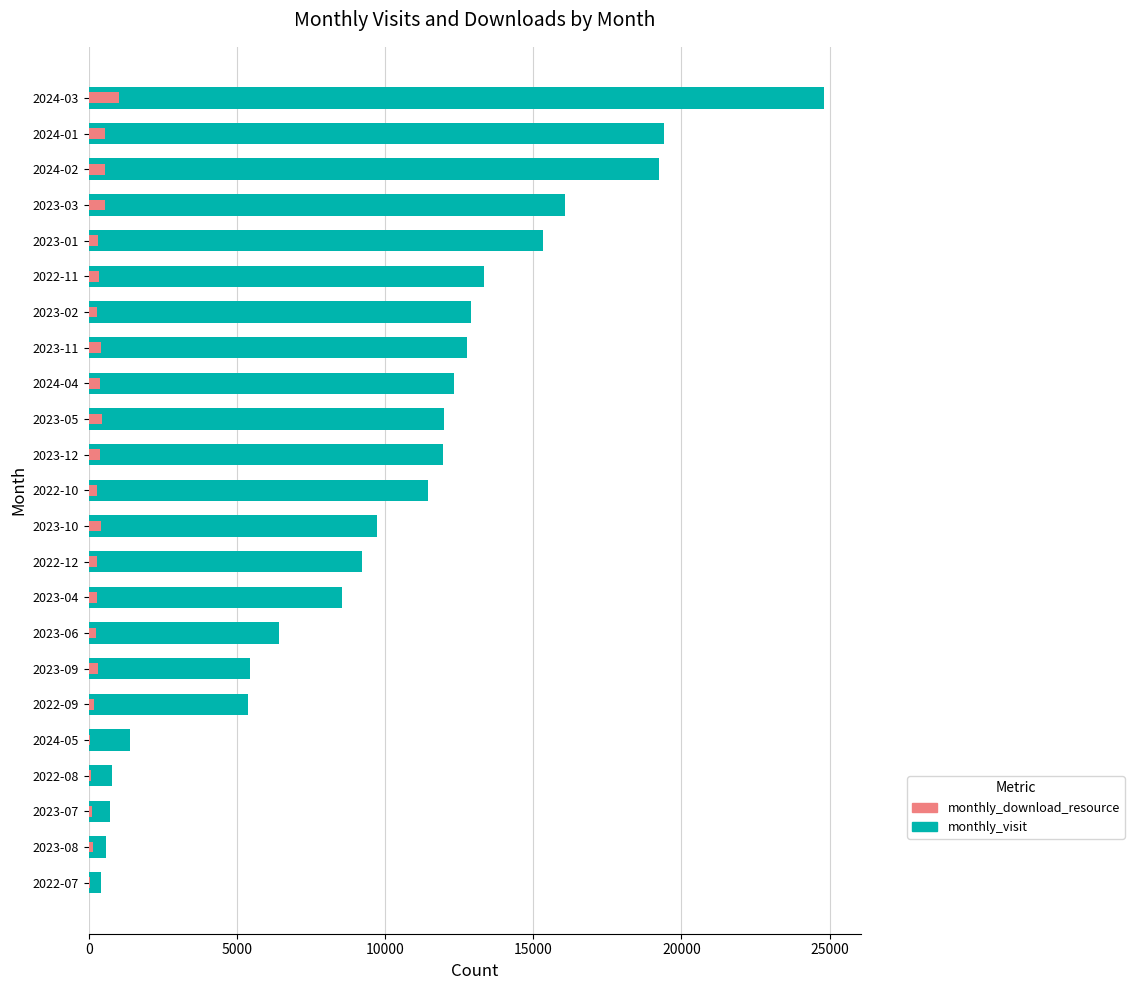

How many bars are there in total?

46